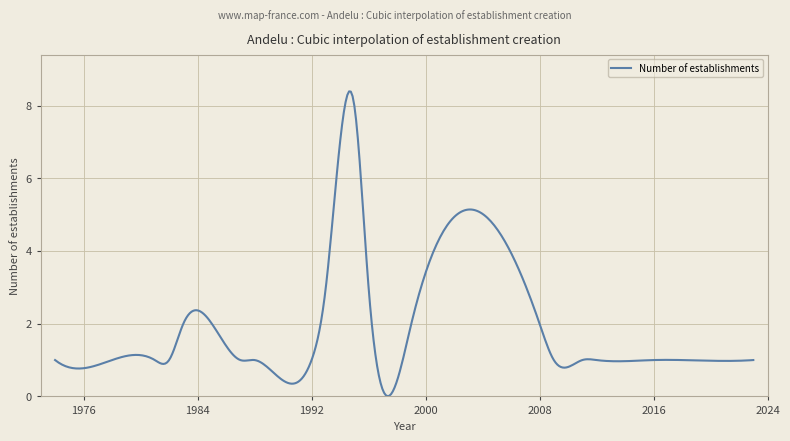

What is the difference between the maximum and minimum values?

8.4